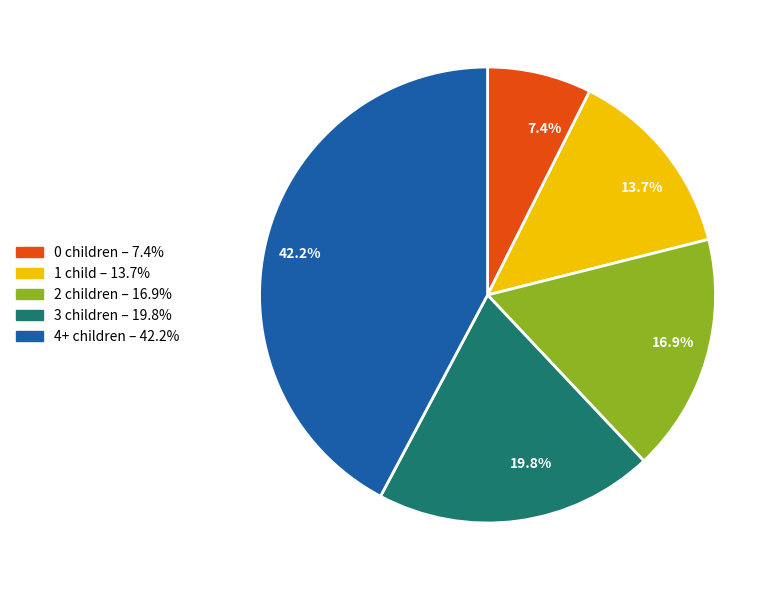

To the nearest percent, what is the difference between the largest and smallest slice percentages?

35%